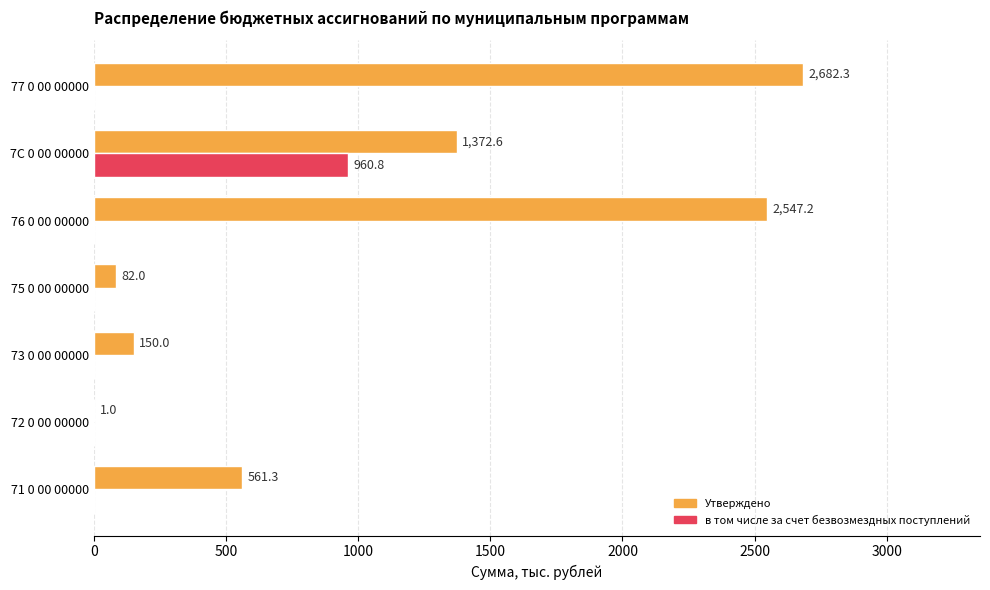

How many series are shown in this chart?

2